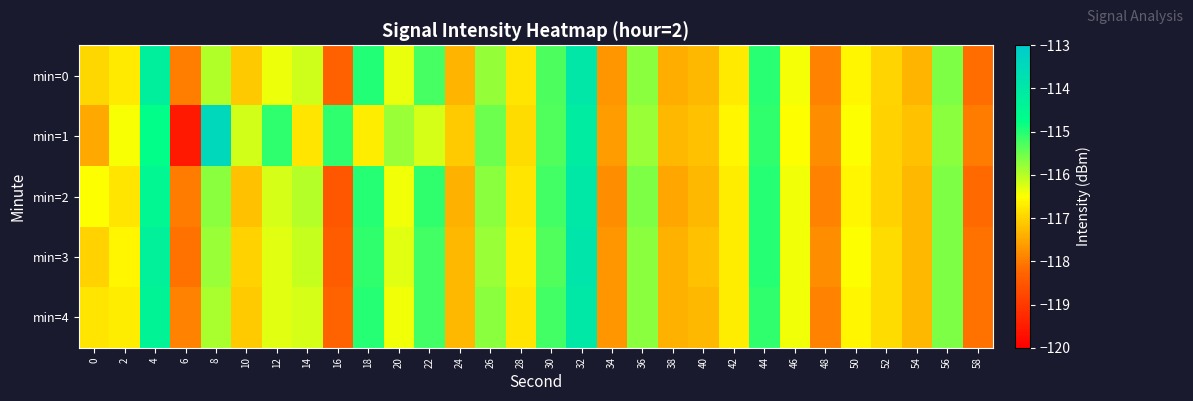

Reading left to right, extract all data points from this chart.

min=0: 0=-117.0	2=-116.7	4=-114.2	6=-118.0	8=-116.0	10=-117.1	12=-116.4	14=-116.2	16=-118.3	18=-115.0	20=-116.3	22=-115.2	24=-117.3	26=-115.8	28=-116.8	30=-115.3	32=-113.9	34=-117.7	36=-115.7	38=-117.4	40=-117.3	42=-116.7	44=-115.0	46=-116.4	48=-117.9	50=-116.6	52=-117.0	54=-117.3	56=-115.6	58=-118.1
min=1: 0=-117.5	2=-116.5	4=-114.7	6=-119.5	8=-113.4	10=-116.2	12=-115.1	14=-116.8	16=-115.1	18=-116.7	20=-115.8	22=-116.2	24=-117.1	26=-115.5	28=-116.9	30=-115.3	32=-114.1	34=-117.6	36=-115.8	38=-117.3	40=-117.2	42=-116.6	44=-115.1	46=-116.5	48=-117.8	50=-116.5	52=-117.0	54=-117.2	56=-115.7	58=-118.0
min=2: 0=-116.5	2=-116.8	4=-114.5	6=-118.0	8=-115.7	10=-117.2	12=-116.2	14=-116.0	16=-118.5	18=-115.0	20=-116.4	22=-115.1	24=-117.4	26=-115.7	28=-116.8	30=-115.2	32=-114.0	34=-117.8	36=-115.6	38=-117.5	40=-117.3	42=-116.7	44=-115.0	46=-116.4	48=-117.9	50=-116.6	52=-117.0	54=-117.3	56=-115.6	58=-118.2
min=3: 0=-117.0	2=-116.6	4=-114.3	6=-118.1	8=-115.8	10=-117.0	12=-116.3	14=-116.1	16=-118.4	18=-115.1	20=-116.3	22=-115.2	24=-117.3	26=-115.8	28=-116.7	30=-115.3	32=-113.9	34=-117.7	36=-115.7	38=-117.4	40=-117.2	42=-116.7	44=-115.0	46=-116.4	48=-117.8	50=-116.5	52=-116.9	54=-117.3	56=-115.6	58=-118.1
min=4: 0=-116.8	2=-116.7	4=-114.4	6=-117.9	8=-115.9	10=-117.1	12=-116.3	14=-116.2	16=-118.3	18=-115.0	20=-116.4	22=-115.2	24=-117.3	26=-115.7	28=-116.8	30=-115.2	32=-114.0	34=-117.7	36=-115.7	38=-117.4	40=-117.3	42=-116.7	44=-115.1	46=-116.4	48=-117.9	50=-116.6	52=-116.9	54=-117.3	56=-115.6	58=-118.1